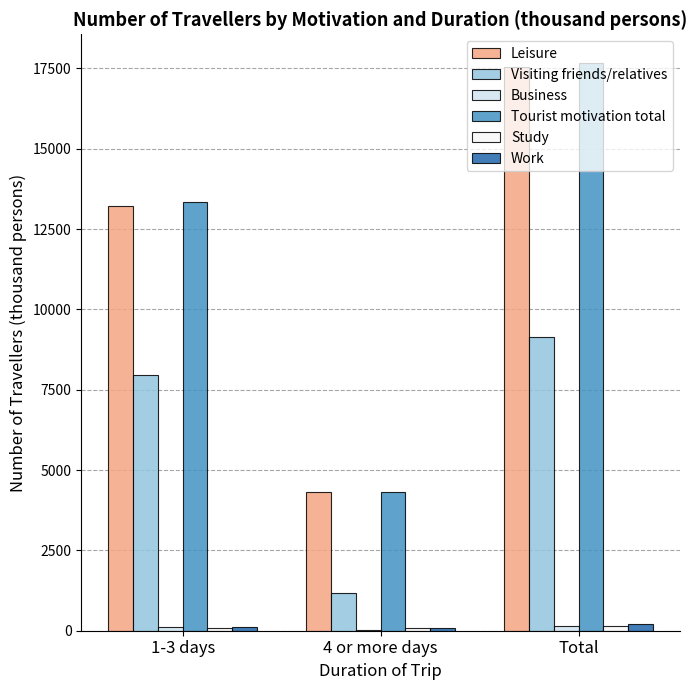

At which category is the sum across all series the highest?

Total